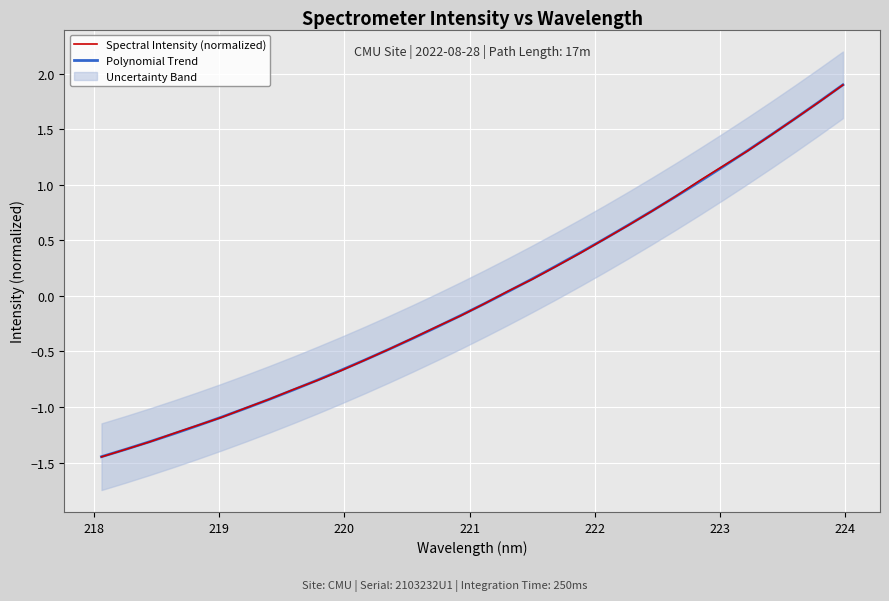

How many lines are shown in the chart?

2